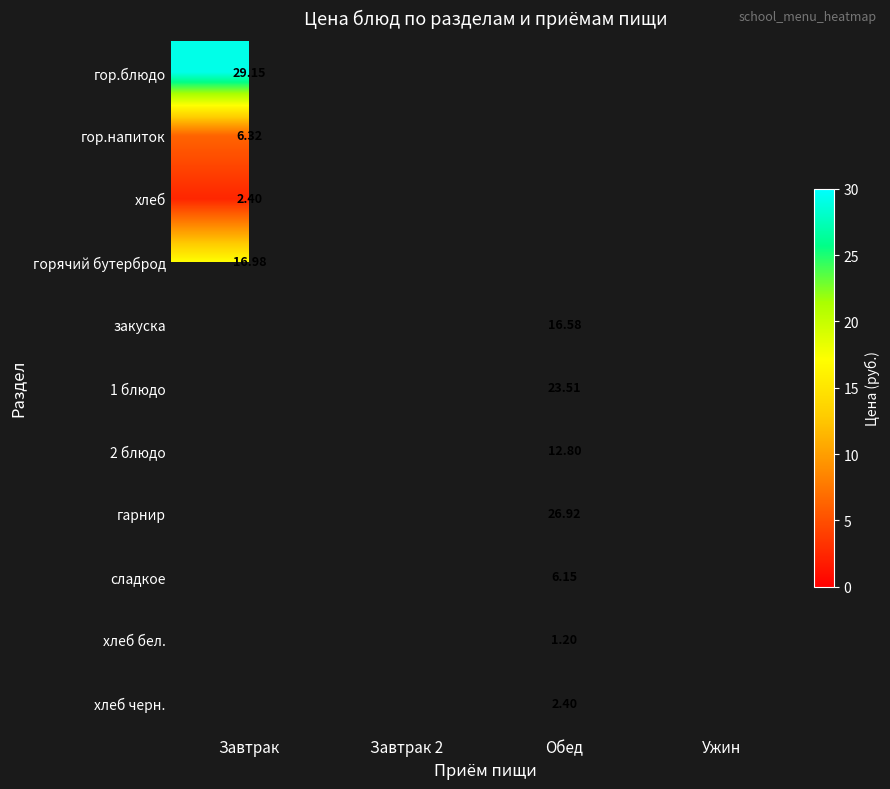

What is the minimum value shown in the chart?

1.2